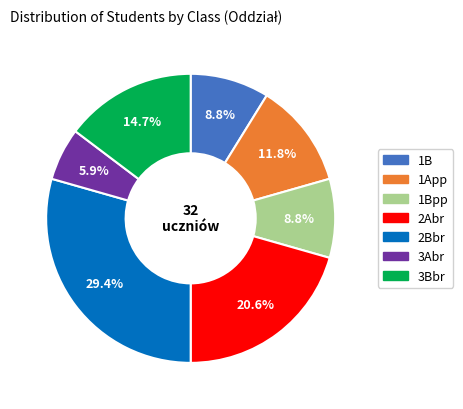

Does any single category account for the majority?

No